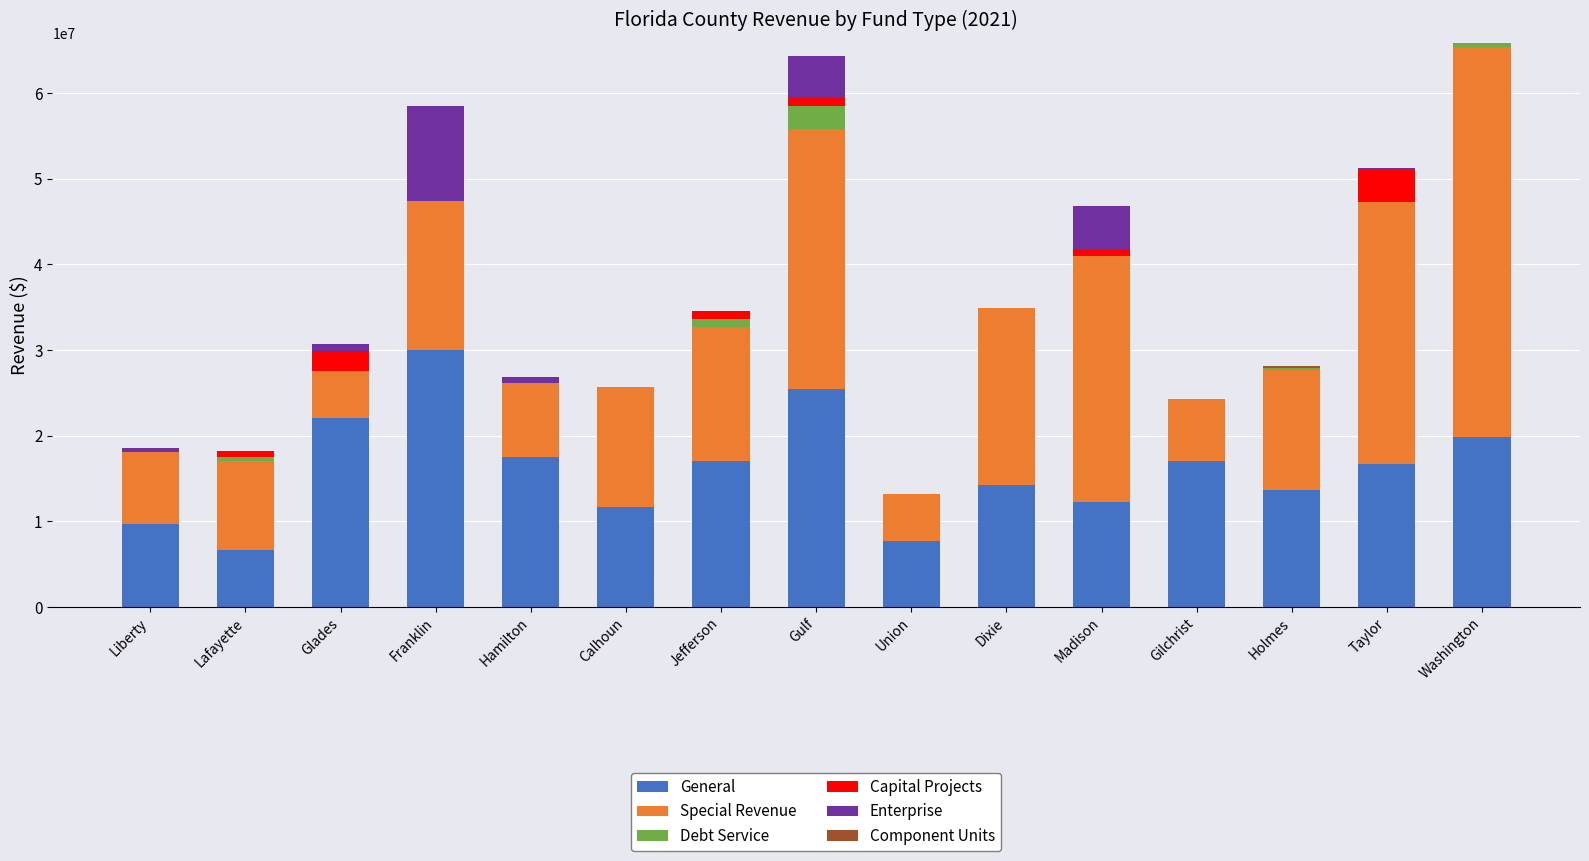

What is the highest value of the General series?

30019521